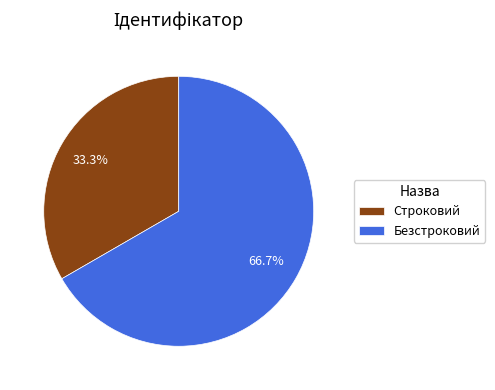

Is Строковий the majority of the pie?

No